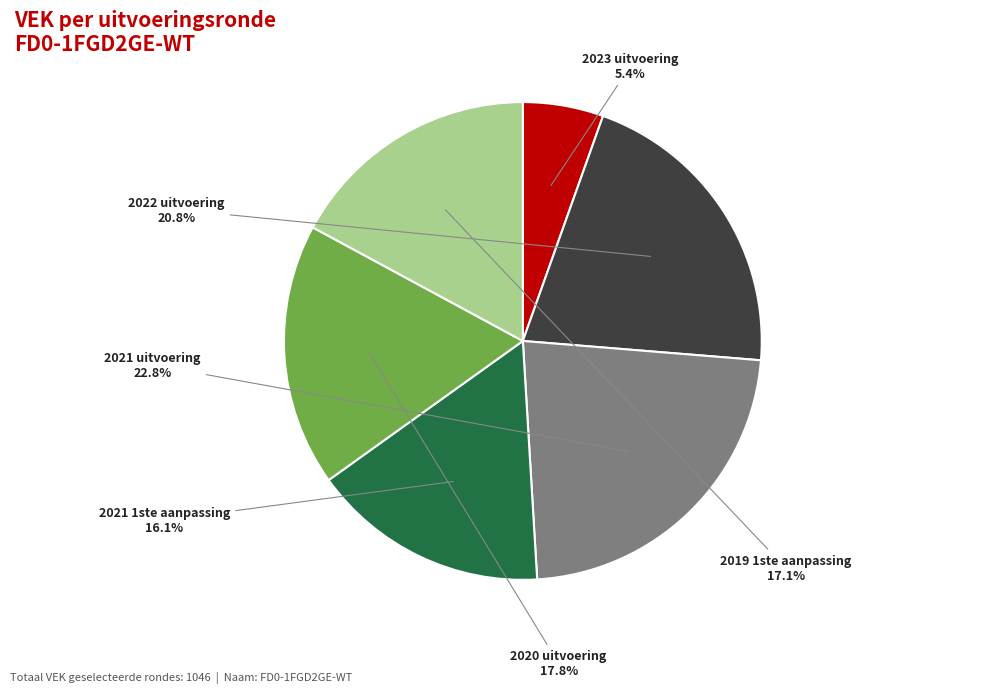

Approximately how many times larger is the value at 2021 1ste aanpassing compared to 2022 uitvoering?

0.8